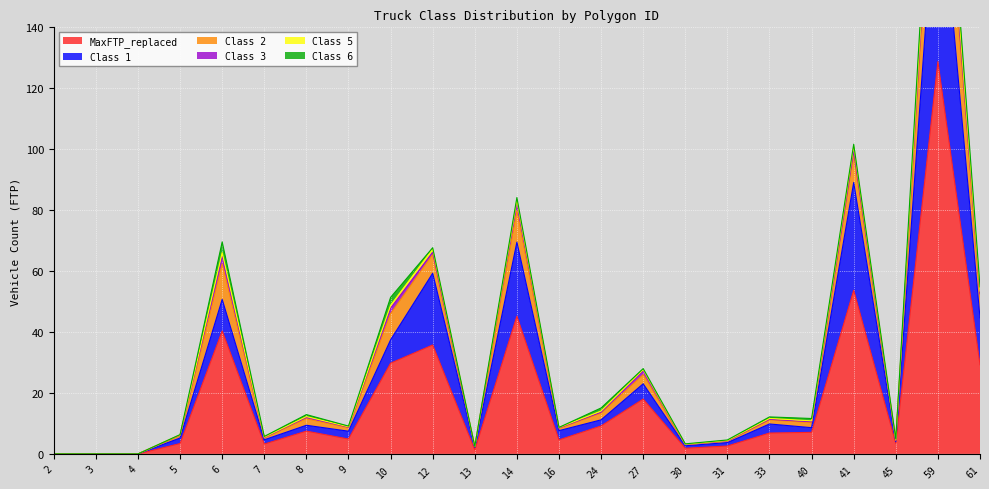

List the labels in order of Class 1 value, smallest first.

2, 3, 4, 13, 30, 31, 45, 7, 5, 9, 16, 40, 8, 33, 24, 27, 10, 61, 6, 12, 14, 41, 59